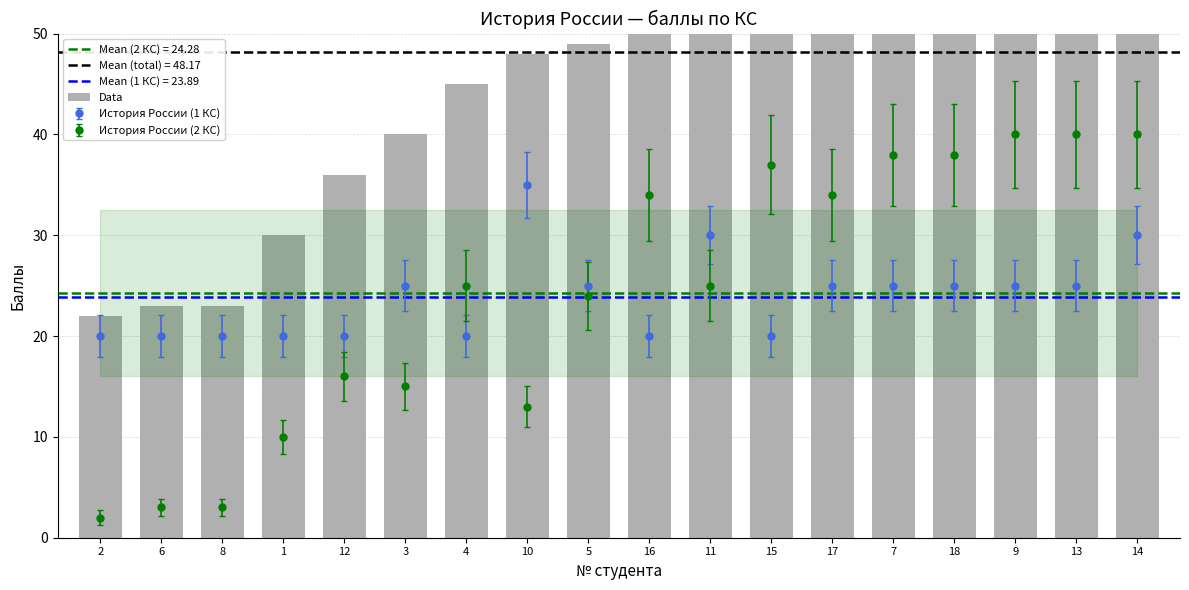

Reading left to right, extract all data points from this chart.

2=22	6=23	8=23	1=30	12=36	3=40	4=45	10=48	5=49	16=54	11=55	15=57	17=59	7=63	18=63	9=65	13=65	14=70